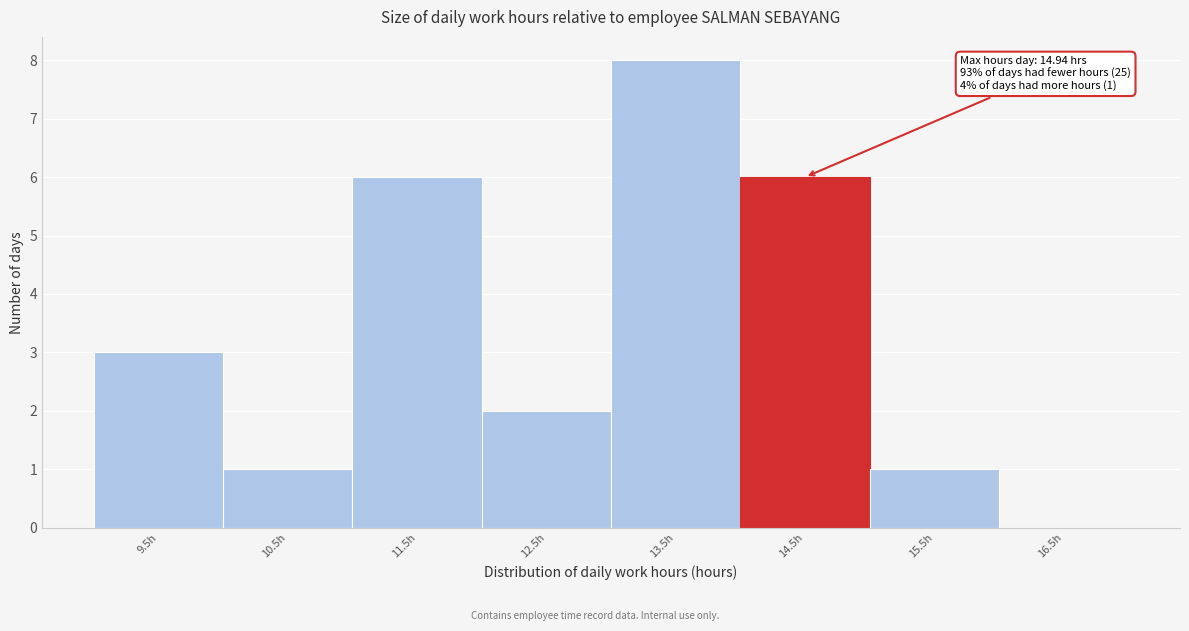

Over which range of the x-axis is the bar tallest?

13 to 14